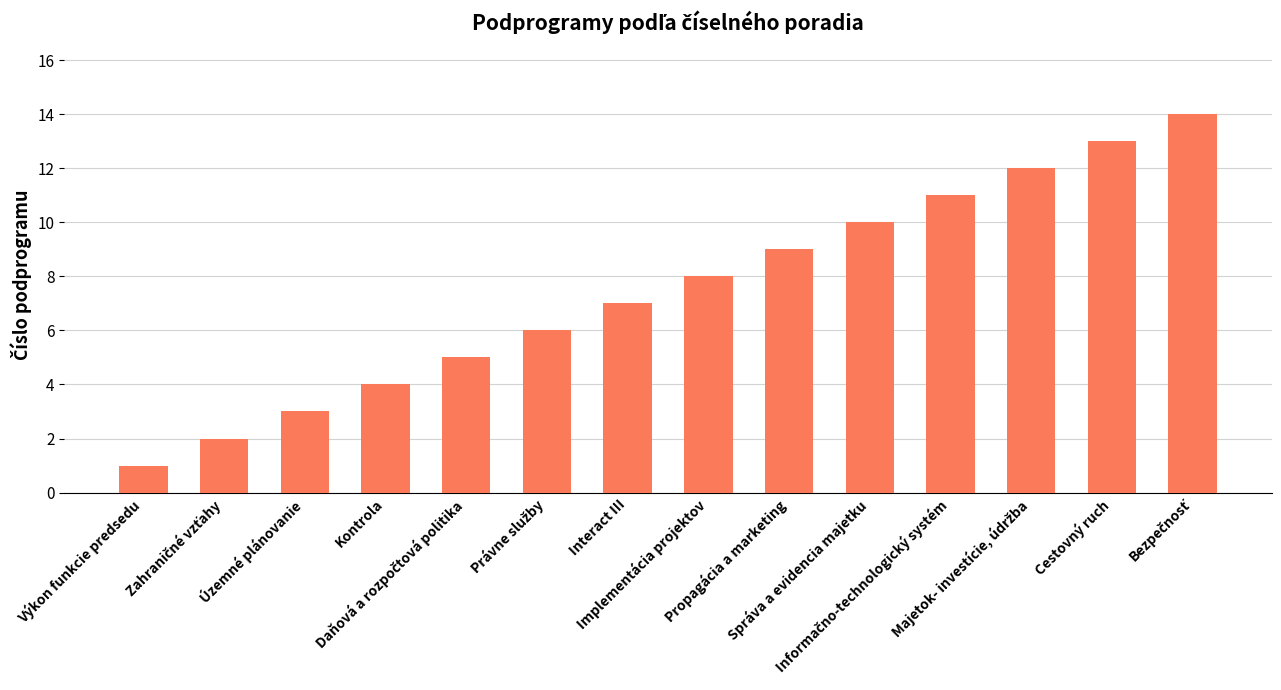

What is the average value?

8